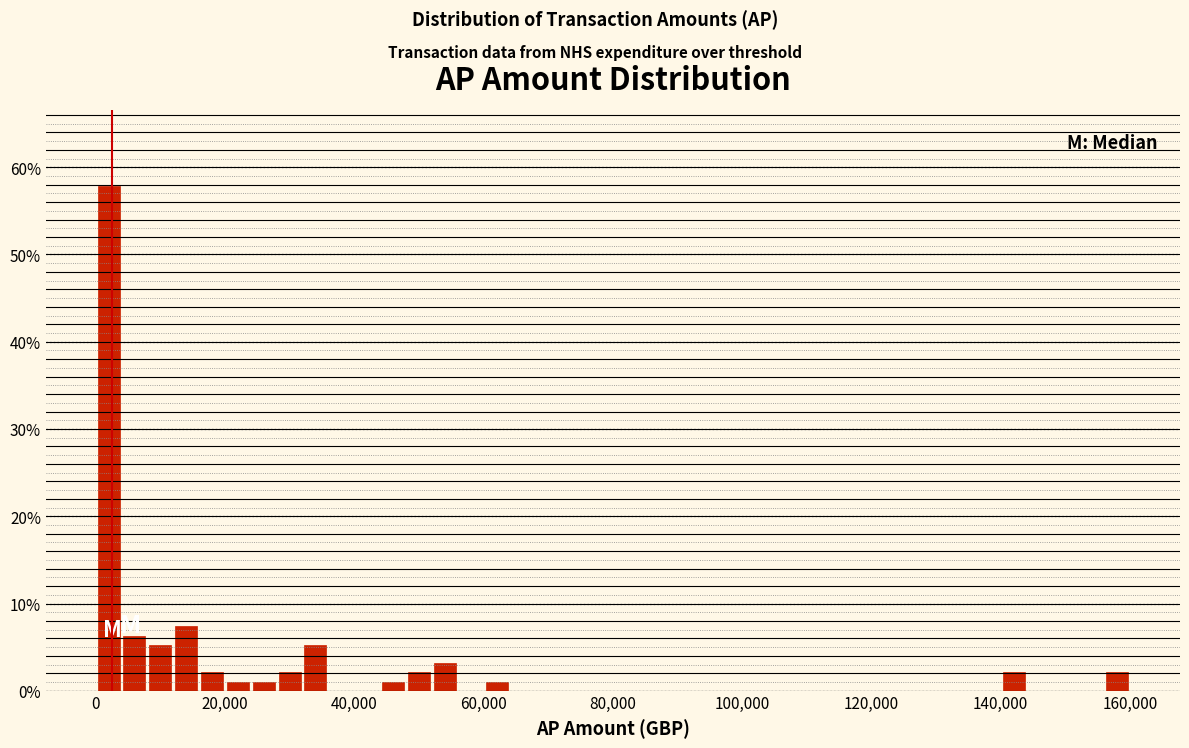

Around what value on the x-axis is the tallest bar? Give the approximate position of its centre, as read against the axis.

2000